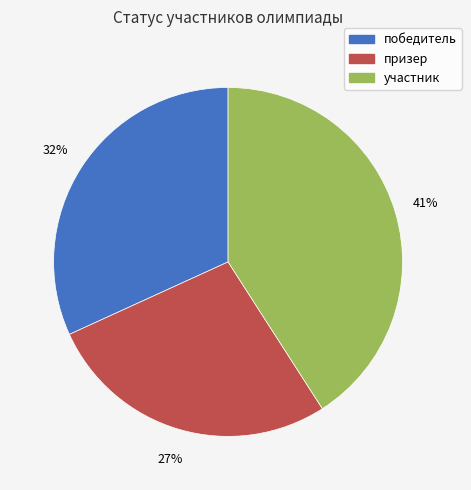

The призер slice represents 13% of the pie. True or false?

False